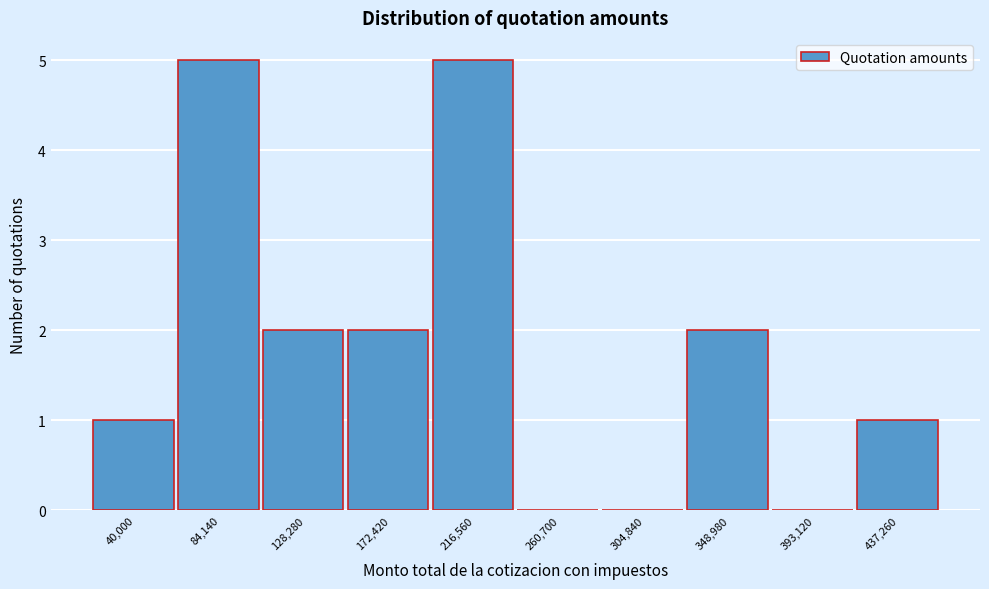

Reading left to right, extract all data points from this chart.

40,000=1	84,140=5	128,280=2	172,420=2	216,560=5	260,700=0	304,840=0	348,980=2	393,120=0	437,260=1